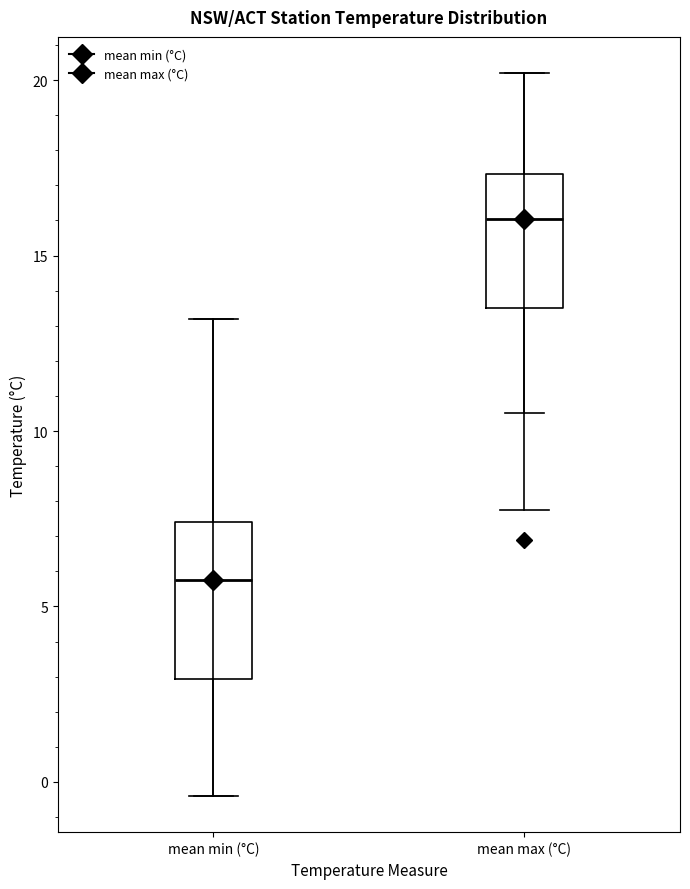

Where is the lower edge of the box for mean min (°C) on the y-axis? The values are not printed on the chart, so give them approximately, as read against the axis.

3.0